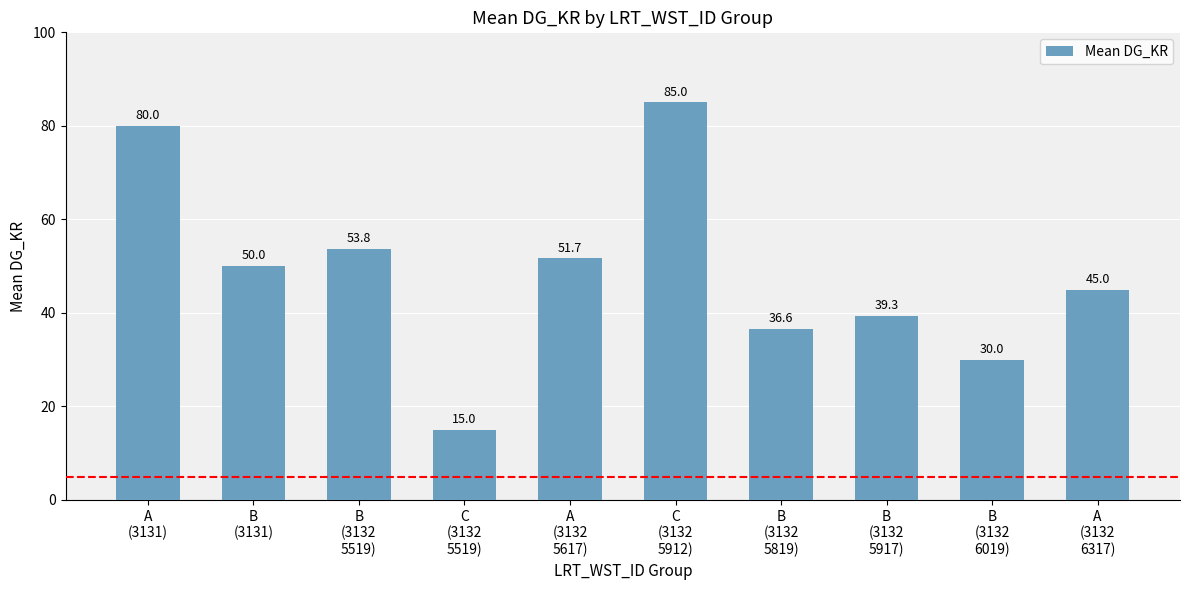

Where is the data nearest to the value 50?

B
(3131)